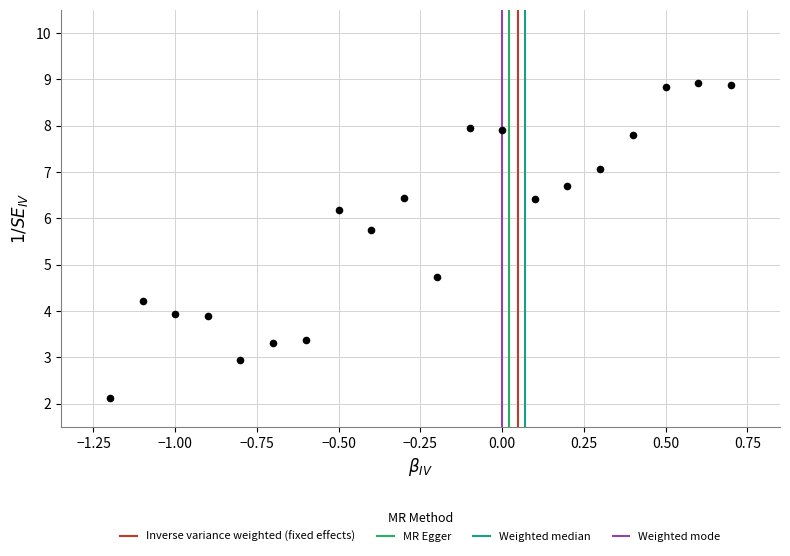

What is the range of Y values (max minus min)?

6.8